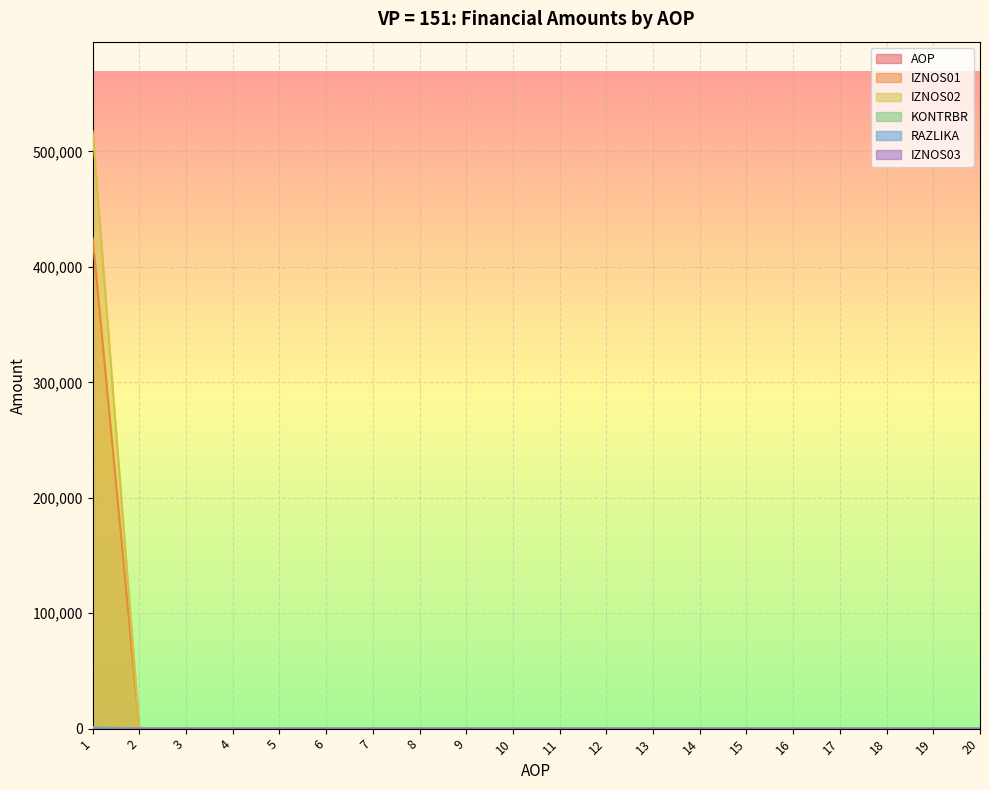

The IZNOS01 series shows 0.0 at 11. True or false?

True